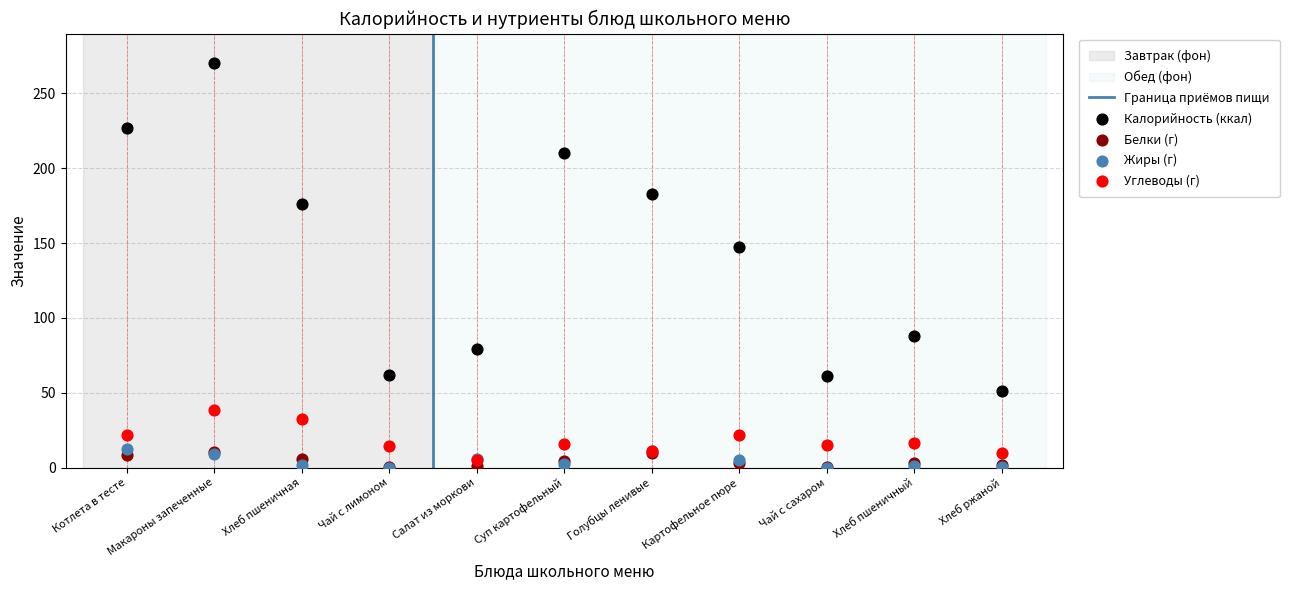

Across all series, what Y value is closest to 135?

147.4